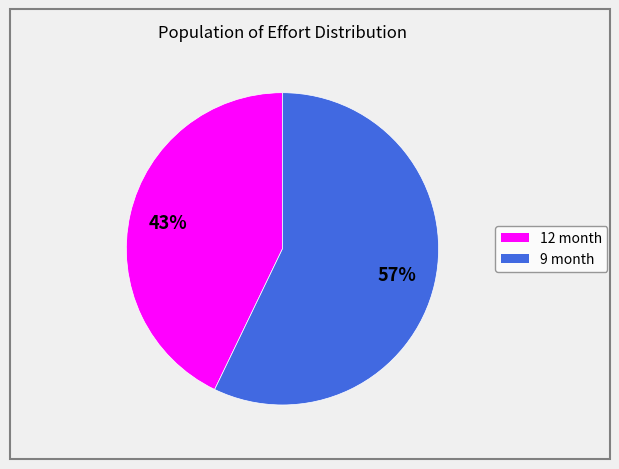

Combined, do 9 month and 12 month account for over 50%?

Yes